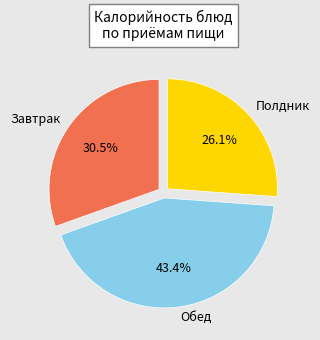

Count the number of slices in the pie.

3